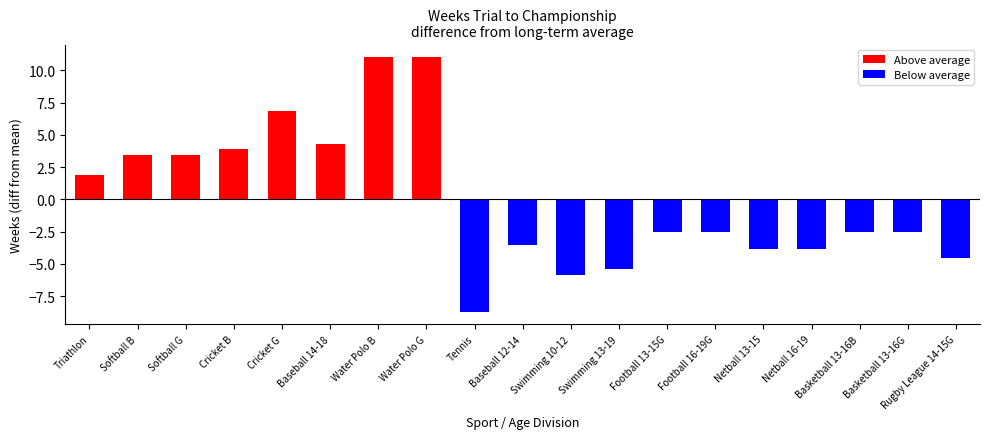

What is the difference between the second highest and minimum values?

19.7